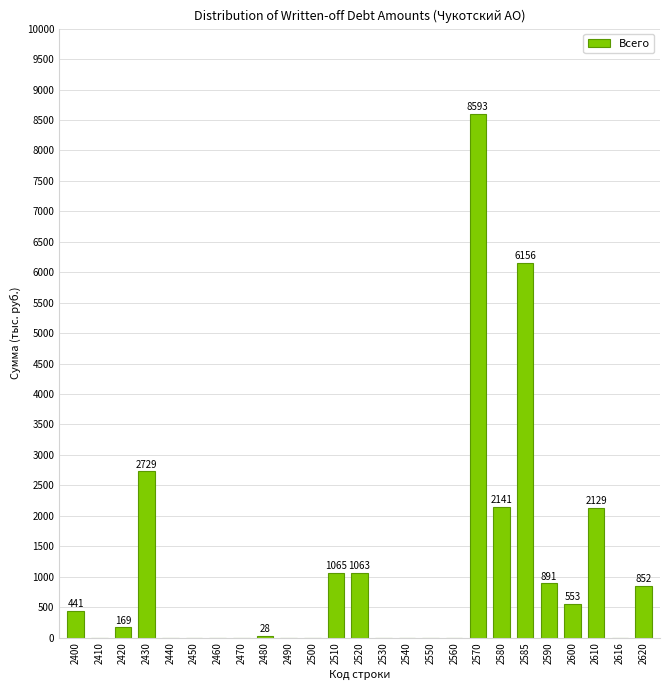

Reading left to right, what are all the values shown in this chart?

2400=441	2410=0	2420=169	2430=2729	2440=0	2450=0	2460=0	2470=0	2480=28	2490=0	2500=0	2510=1065	2520=1063	2530=0	2540=0	2550=0	2560=0	2570=8593	2580=2141	2585=6156	2590=891	2600=553	2610=2129	2616=0	2620=852